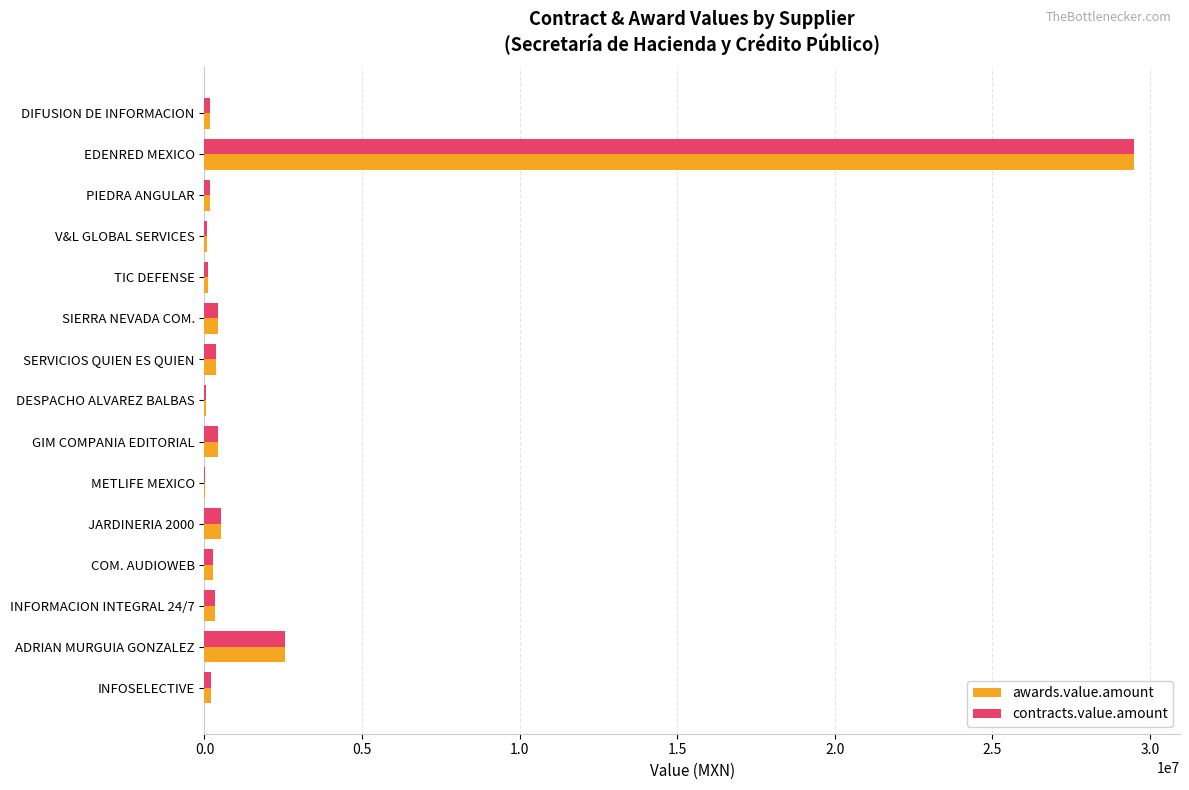

How many distinct data groups are displayed?

2